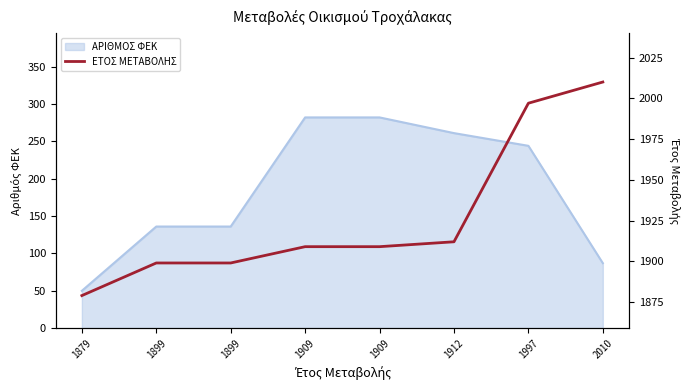

At which label is the value closest to 1944?

1912